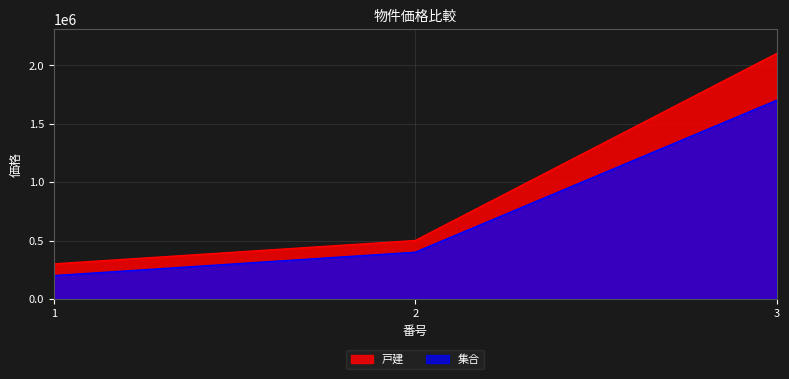

Reading right to left, transcribe all the data shown in this chart.

戸建: 3=2100000	2=500000	1=300000
集合: 3=1700000	2=400000	1=200000